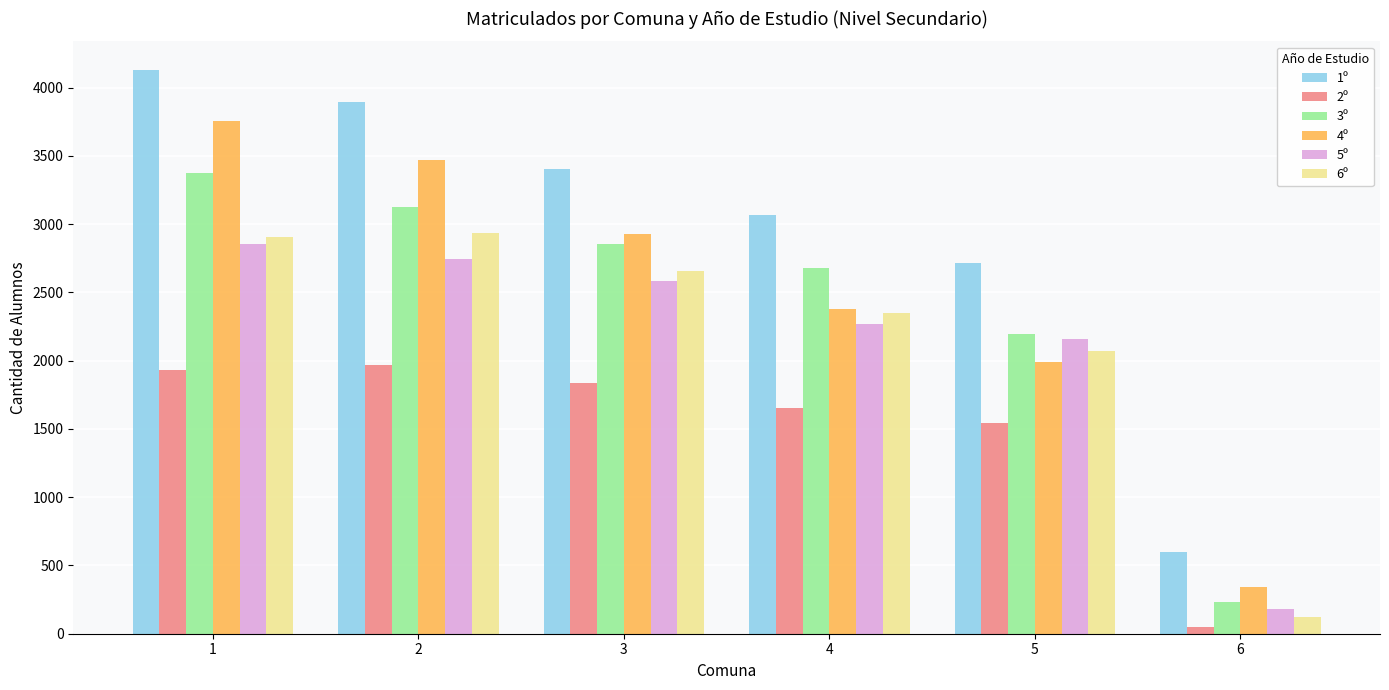

What are all the series names shown in the legend?

1º, 2º, 3º, 4º, 5º, 6º